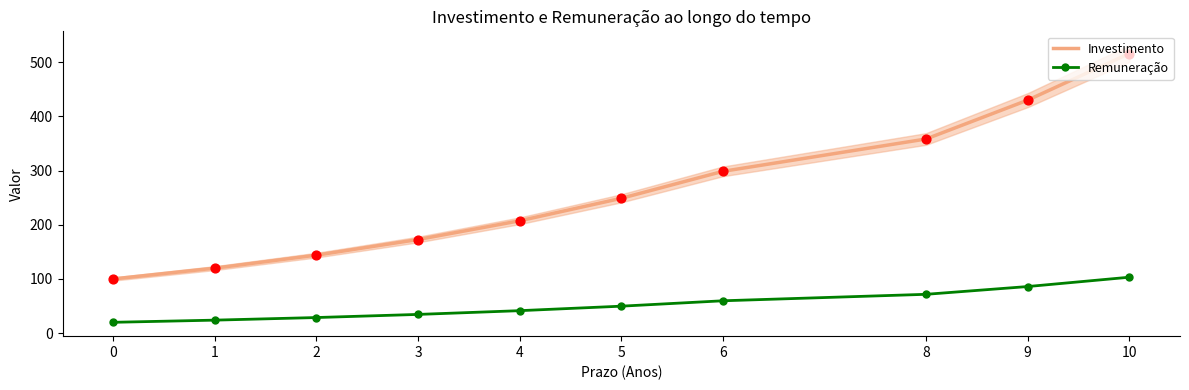

At how many categories does at least one series exceed 335?

3